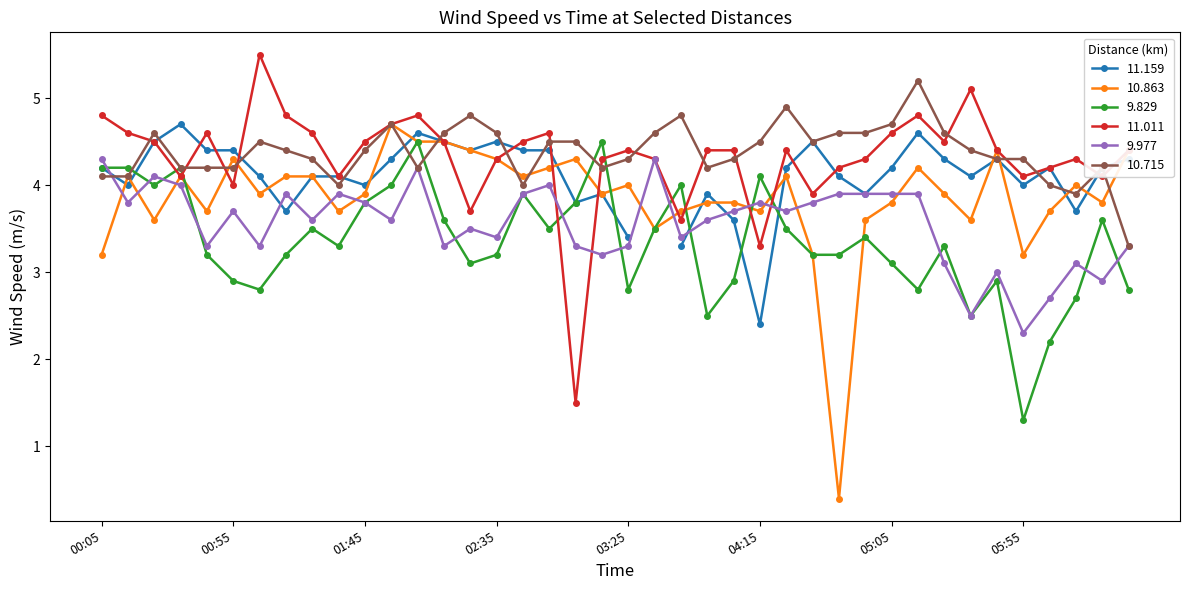

What is the value of the 10.863 point at the 40th from the left?

4.4